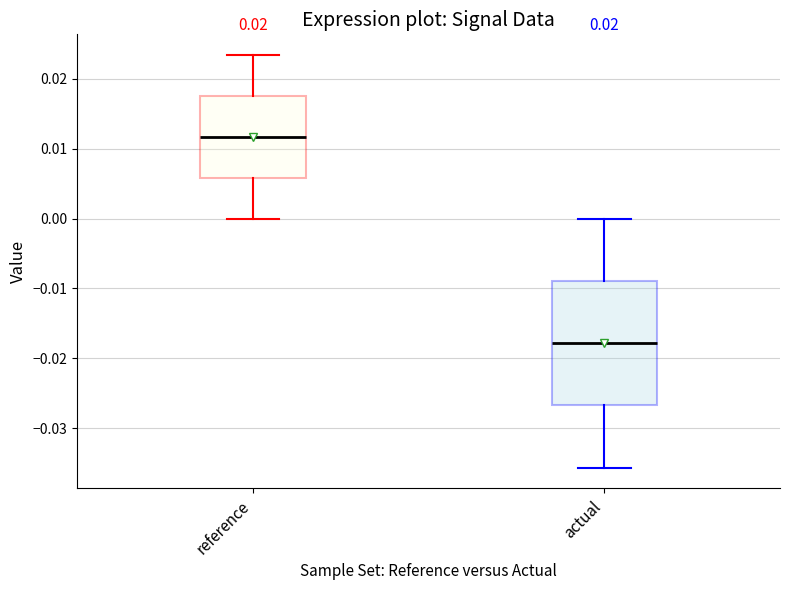

Reading left to right, read every box against the y-axis: the position of its median line, the range the box covers, and the ends of its whiskers. The values are not printed on the chart, so give them approximately, as read against the axis.

reference: median 0.012, box 0.006 to 0.018, whiskers 0.000 to 0.023
actual: median -0.018, box -0.027 to -0.009, whiskers -0.036 to 0.000